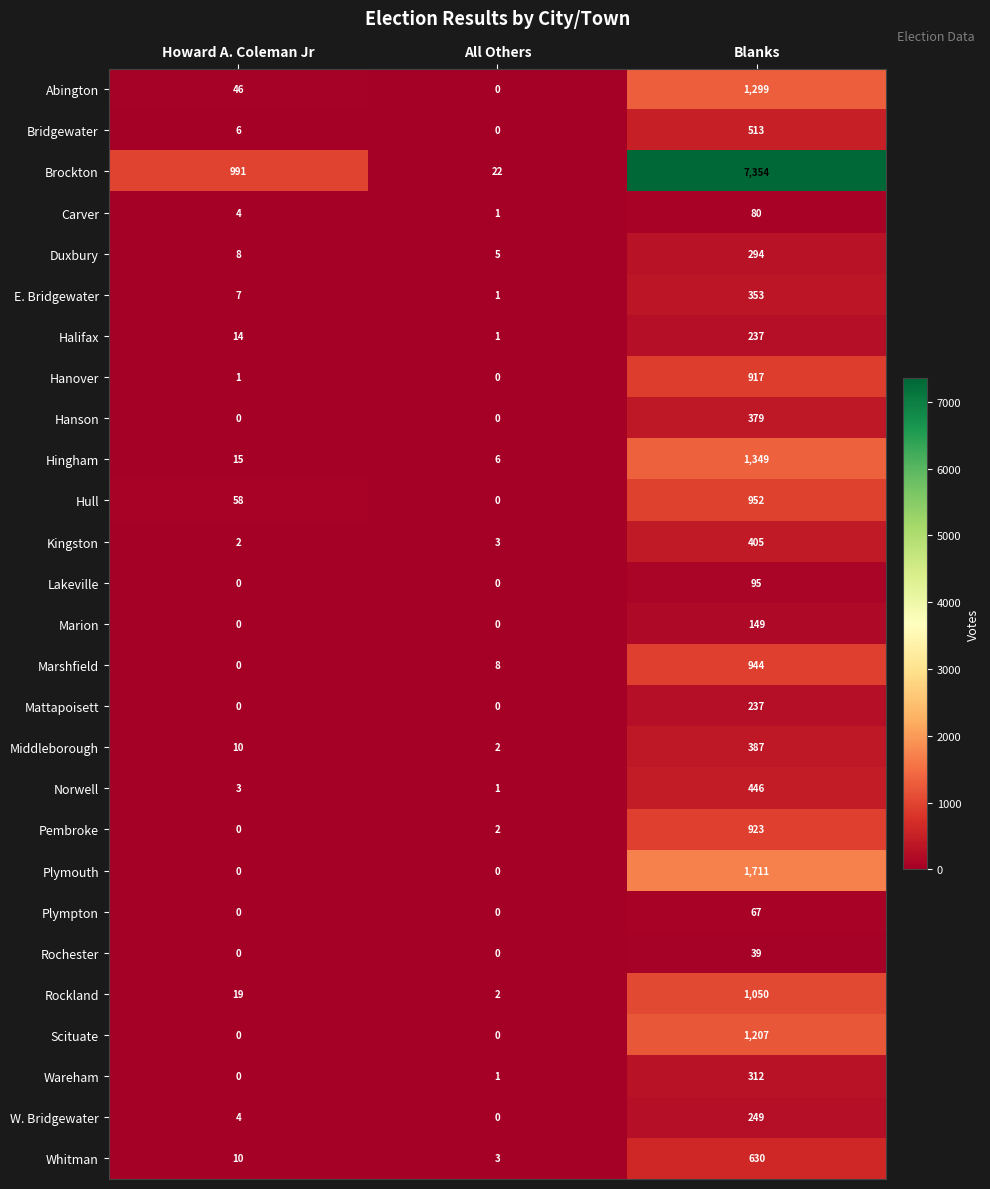

At how many categories does at least one series exceed 2607?

1